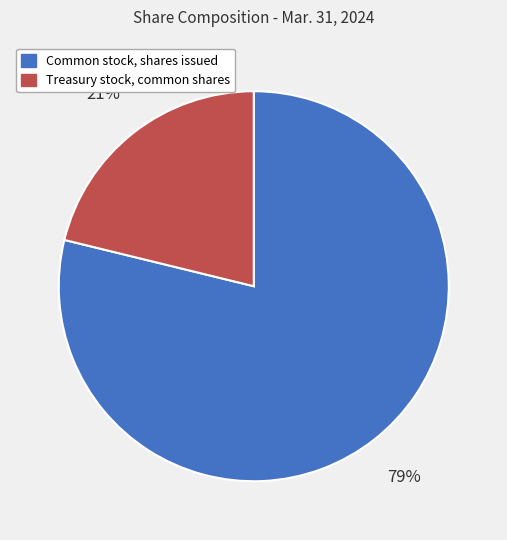

Which has a higher value, Common stock, shares issued or Treasury stock, common shares?

Common stock, shares issued